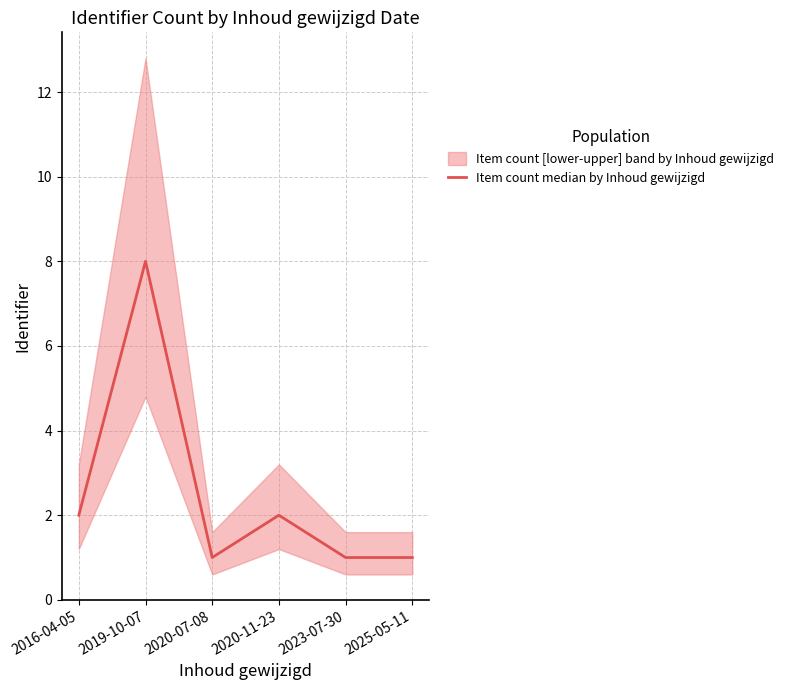

Which has a higher value, 2020-07-08 or 2016-04-05?

2016-04-05